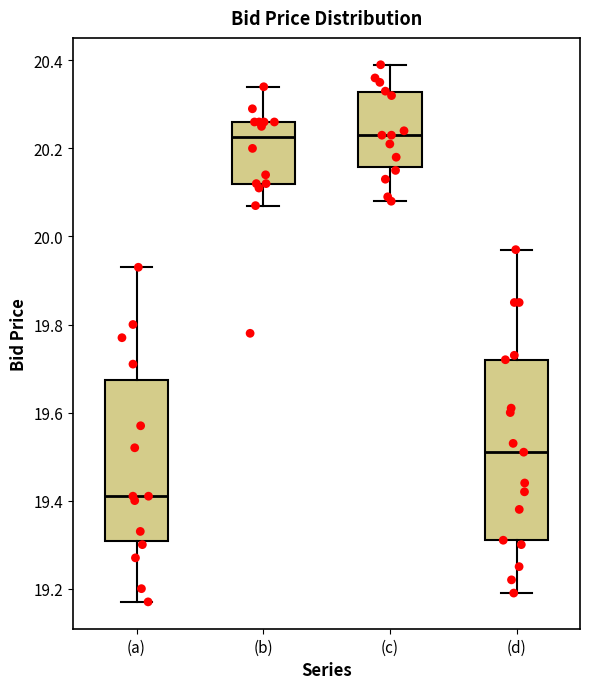

Where does the lower whisker of the box for (d) end on the y-axis? The values are not printed on the chart, so give them approximately, as read against the axis.

19.20